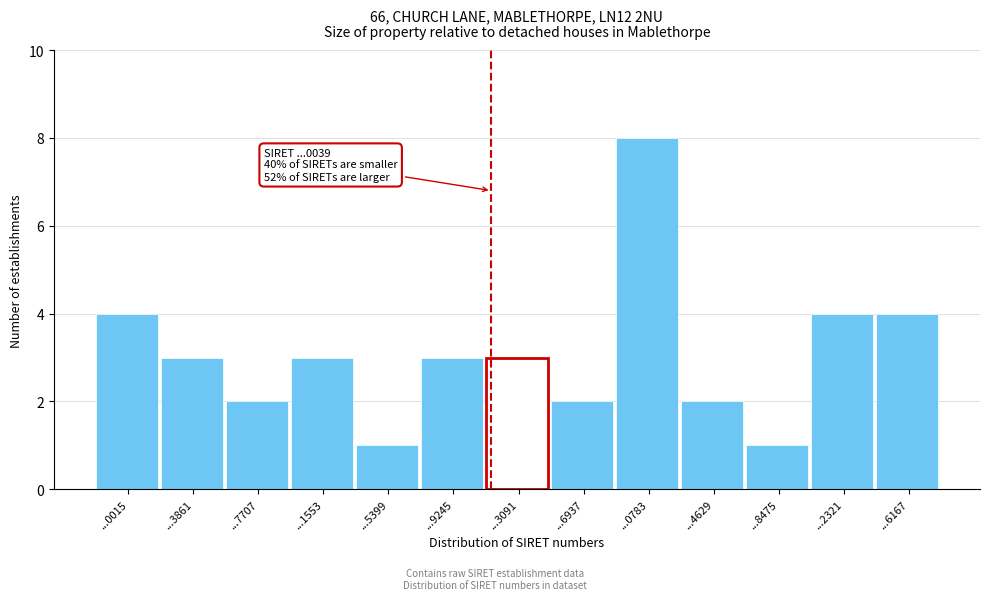

Reading left to right, extract all data points from this chart.

...0015=4	...3861=3	...7707=2	...1553=3	...5399=1	...9245=3	...3091=3	...6937=2	...0783=8	...4629=2	...8475=1	...2321=4	...6167=4